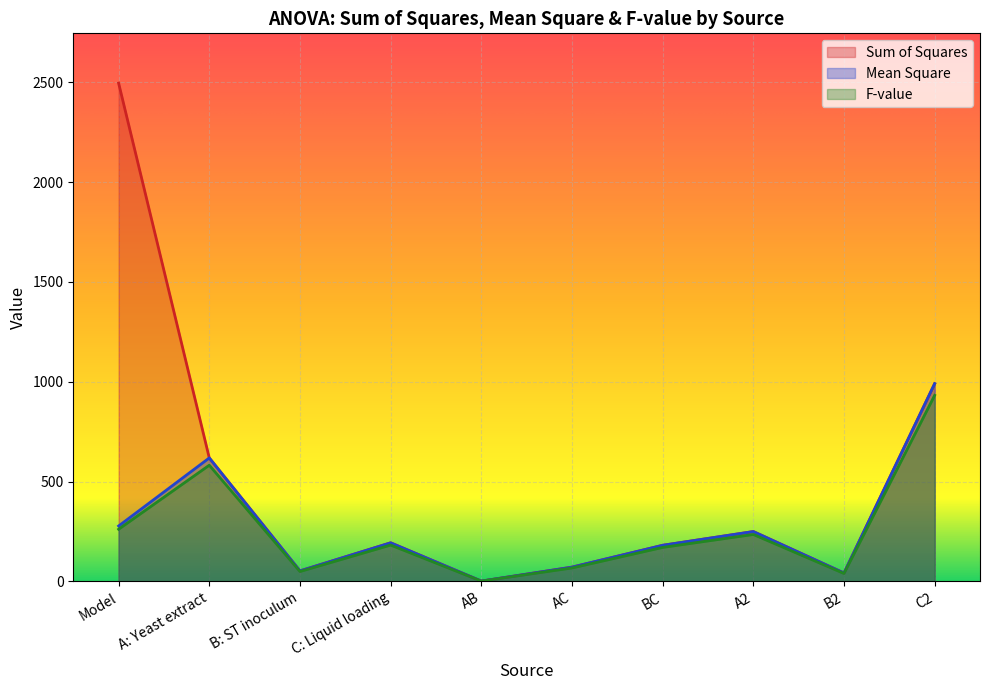

Reading left to right, extract all data points from this chart.

Sum of Squares: Model=2495.2	A: Yeast extract=618.1	B: ST inoculum=52.3	C: Liquid loading=193.1	AB=1.3	AC=71.2	BC=180.6	A2=249.4	B2=41.8	C2=990.1
Mean Square: Model=277.2	A: Yeast extract=618.1	B: ST inoculum=52.3	C: Liquid loading=193.1	AB=1.3	AC=71.2	BC=180.6	A2=249.4	B2=41.8	C2=990.1
F-value: Model=260.9	A: Yeast extract=581.7	B: ST inoculum=49.2	C: Liquid loading=181.7	AB=1.2	AC=67.0	BC=170.0	A2=234.7	B2=39.4	C2=931.7